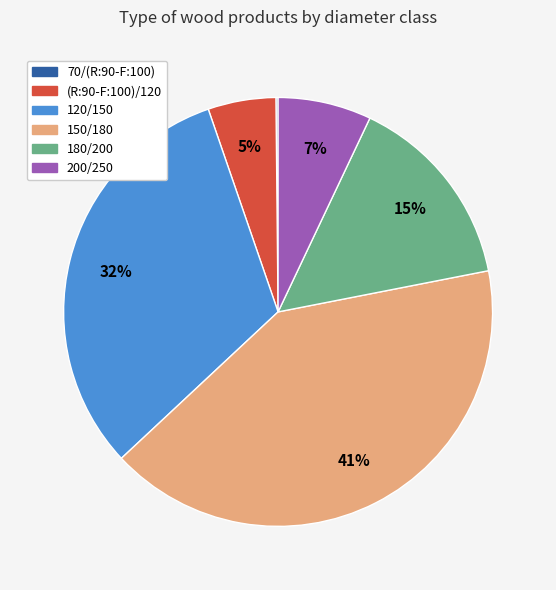

Is the sum of 150/180 and (R:90-F:100)/120 greater than half?

No